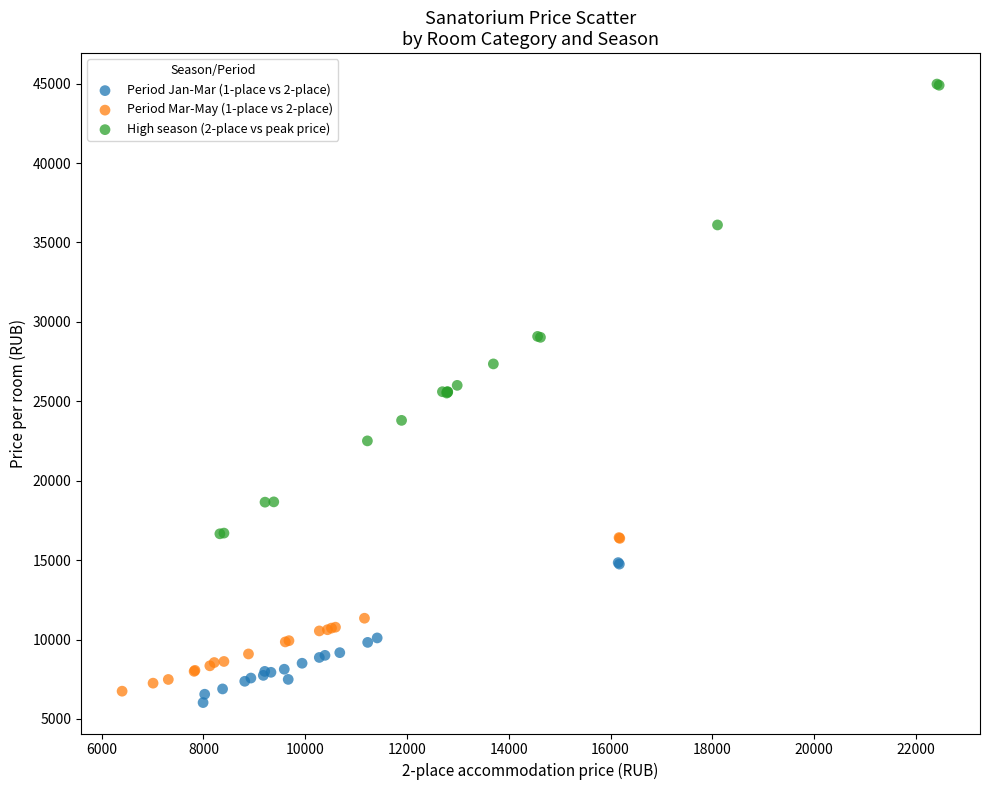

Which series has the widest spread of Y values?

High season (2-place vs peak price)